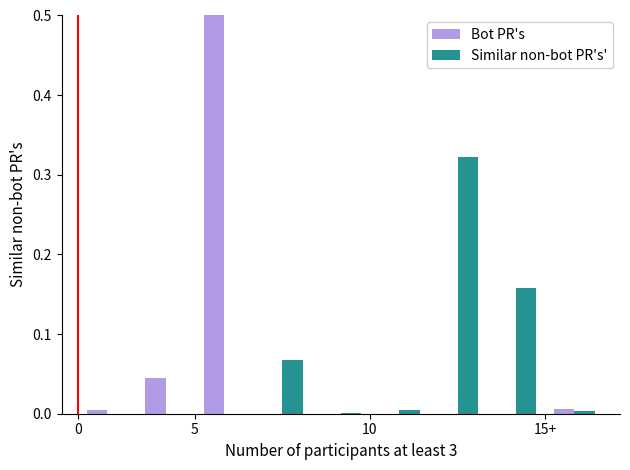

What are all the series names shown in the legend?

Bot PR's, Similar non-bot PR's'